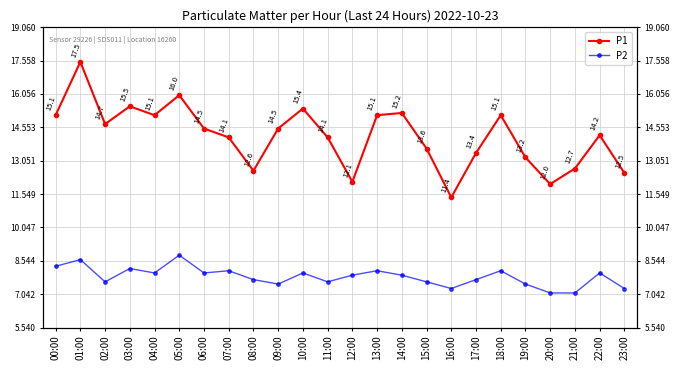

The P1 series shows 12.5 at 23:00. True or false?

True